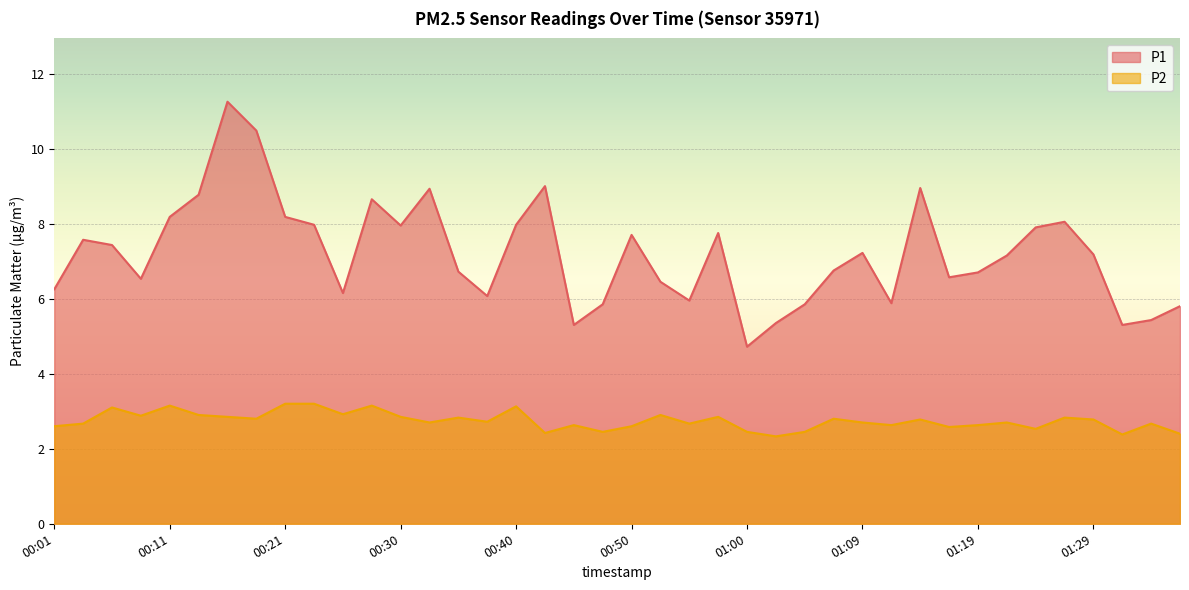

At which label does P1 reach its peak?

00:16